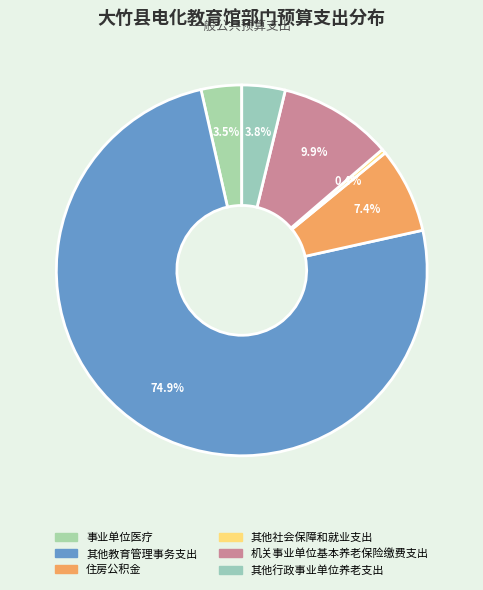

What is the ratio of the value at 机关事业单位基本养老保险缴费支出 to the value at 事业单位医疗?

2.8